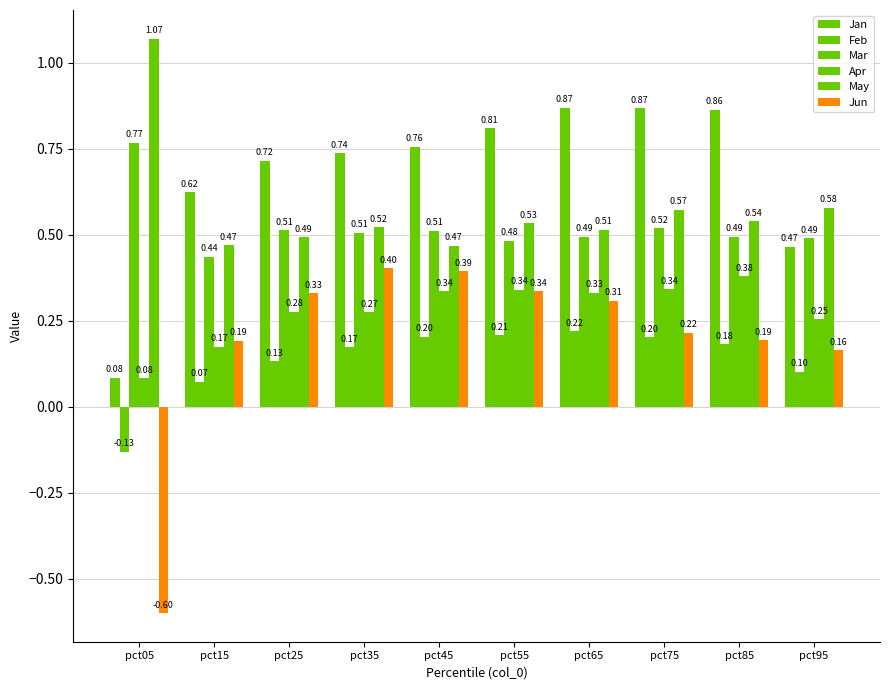

At which label is Feb closest to 0?

pct15